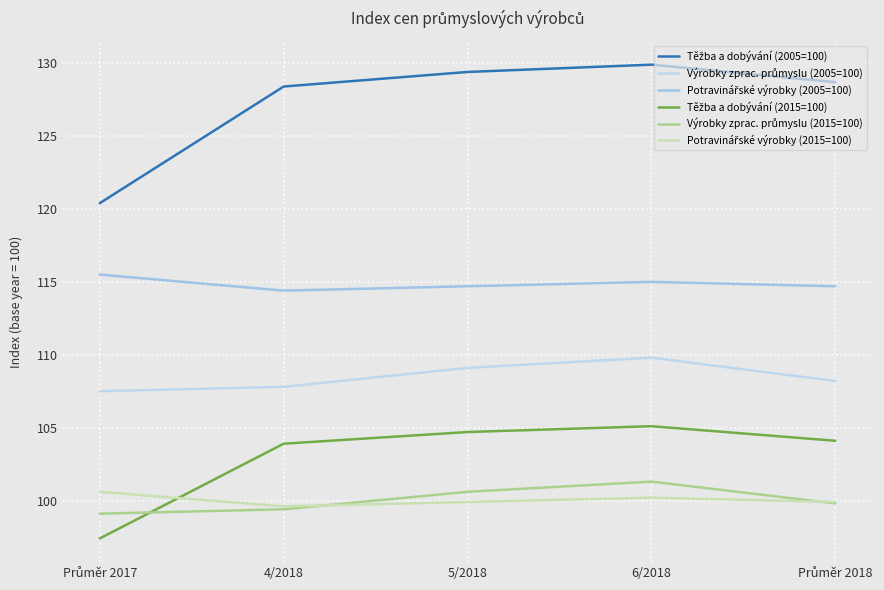

Rank the series at 5/2018 from lowest to highest value.

Potravinářské výrobky (2015=100), Výrobky zprac. průmyslu (2015=100), Těžba a dobývání (2015=100), Výrobky zprac. průmyslu (2005=100), Potravinářské výrobky (2005=100), Těžba a dobývání (2005=100)